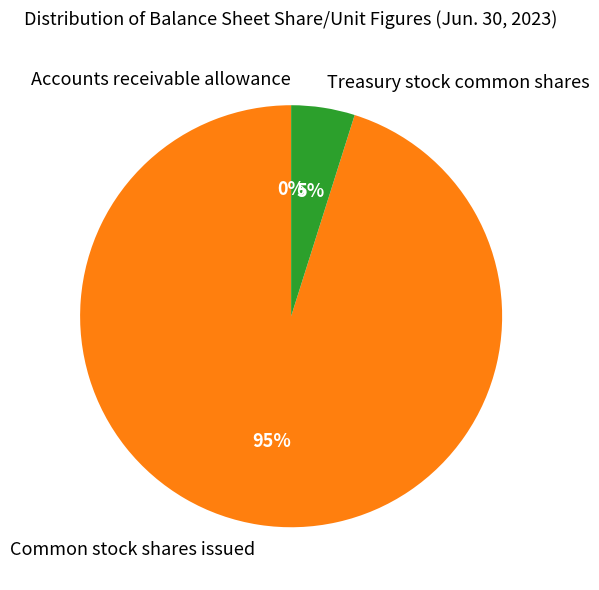

Which category has the biggest portion of the pie?

Common stock shares issued